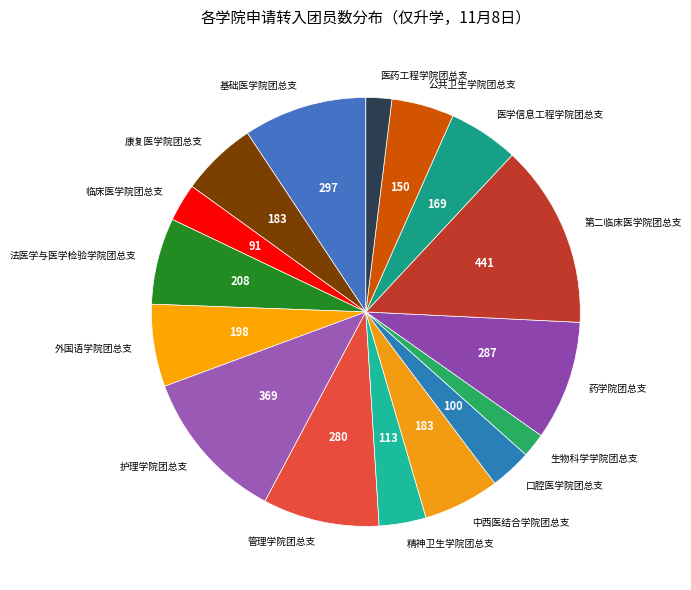

True or false: 药学院团总支 accounts for 9% of the total.

True